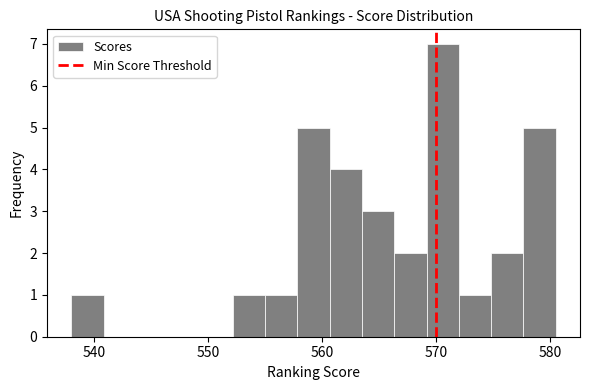

Read against the x-axis, roughly where is the centre of the tallest bar?

571